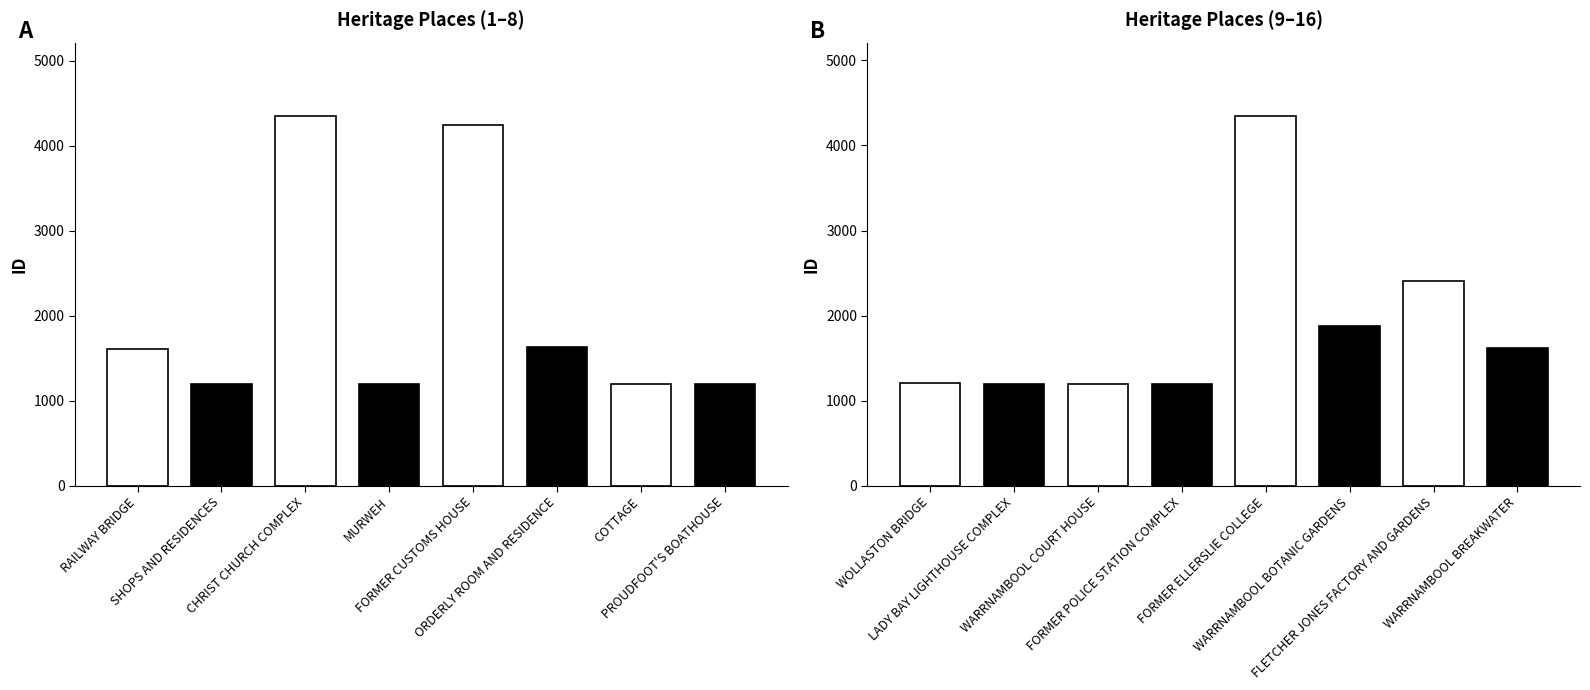

What is the sum of the values at RAILWAY BRIDGE and FORMER POLICE STATION COMPLEX?

2798